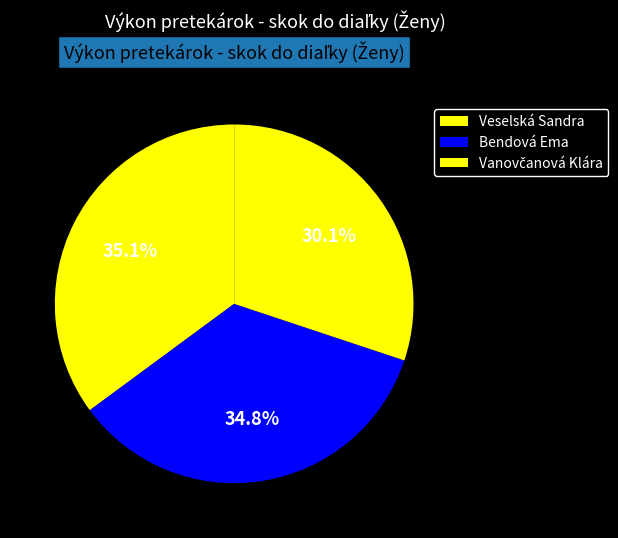

Which category has the biggest portion of the pie?

Veselská Sandra